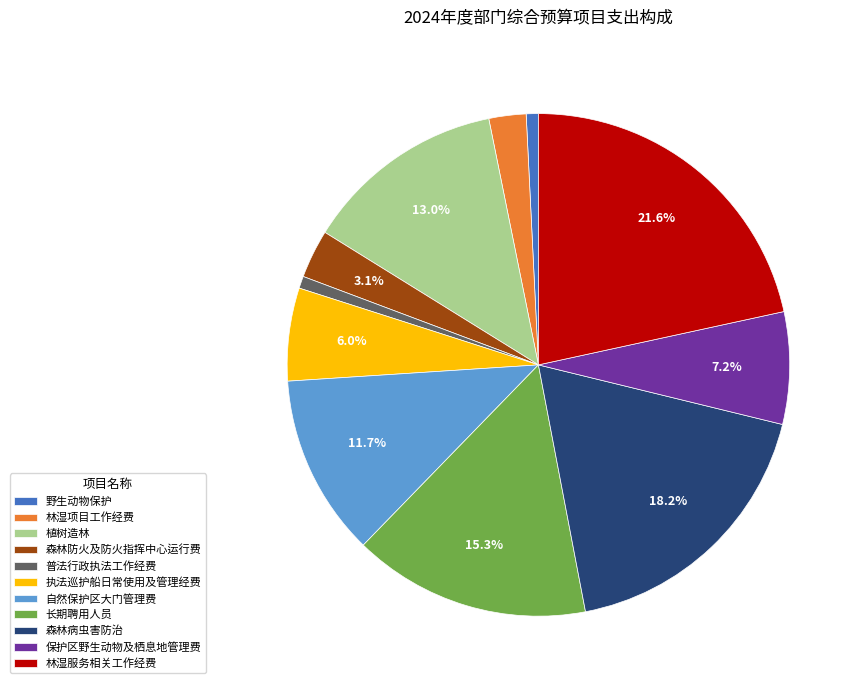

Count the number of slices in the pie.

11